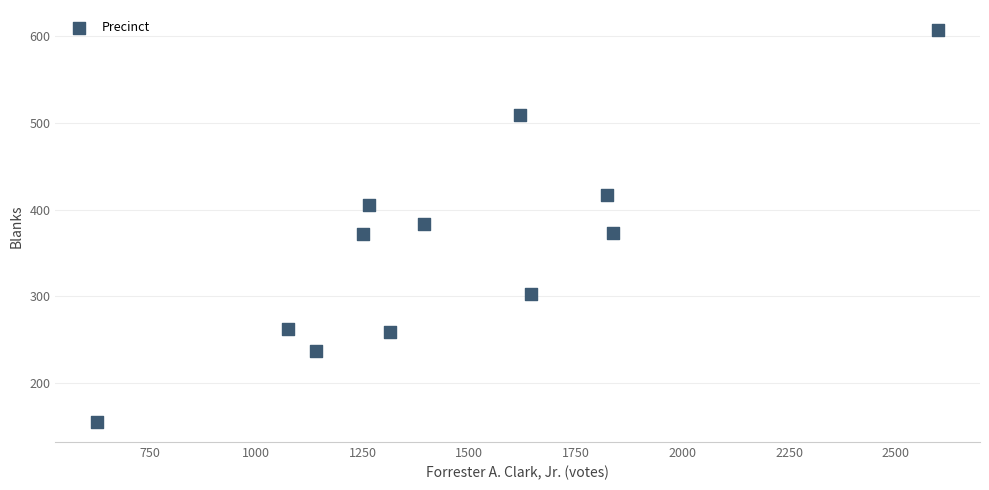

What is the average Y value?

357